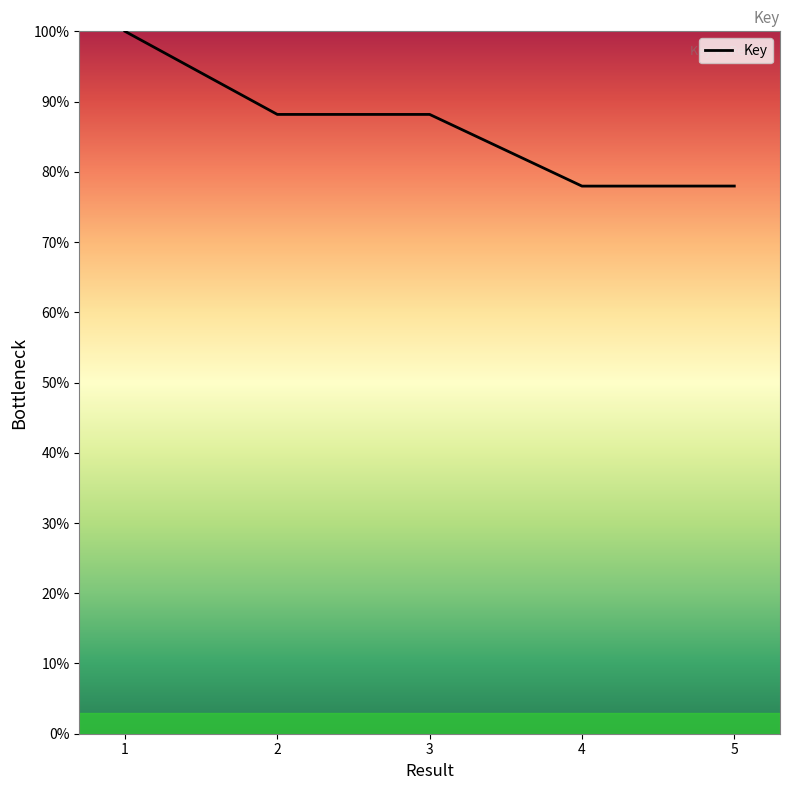

Is it true that the value at 5 is 78.0?

True